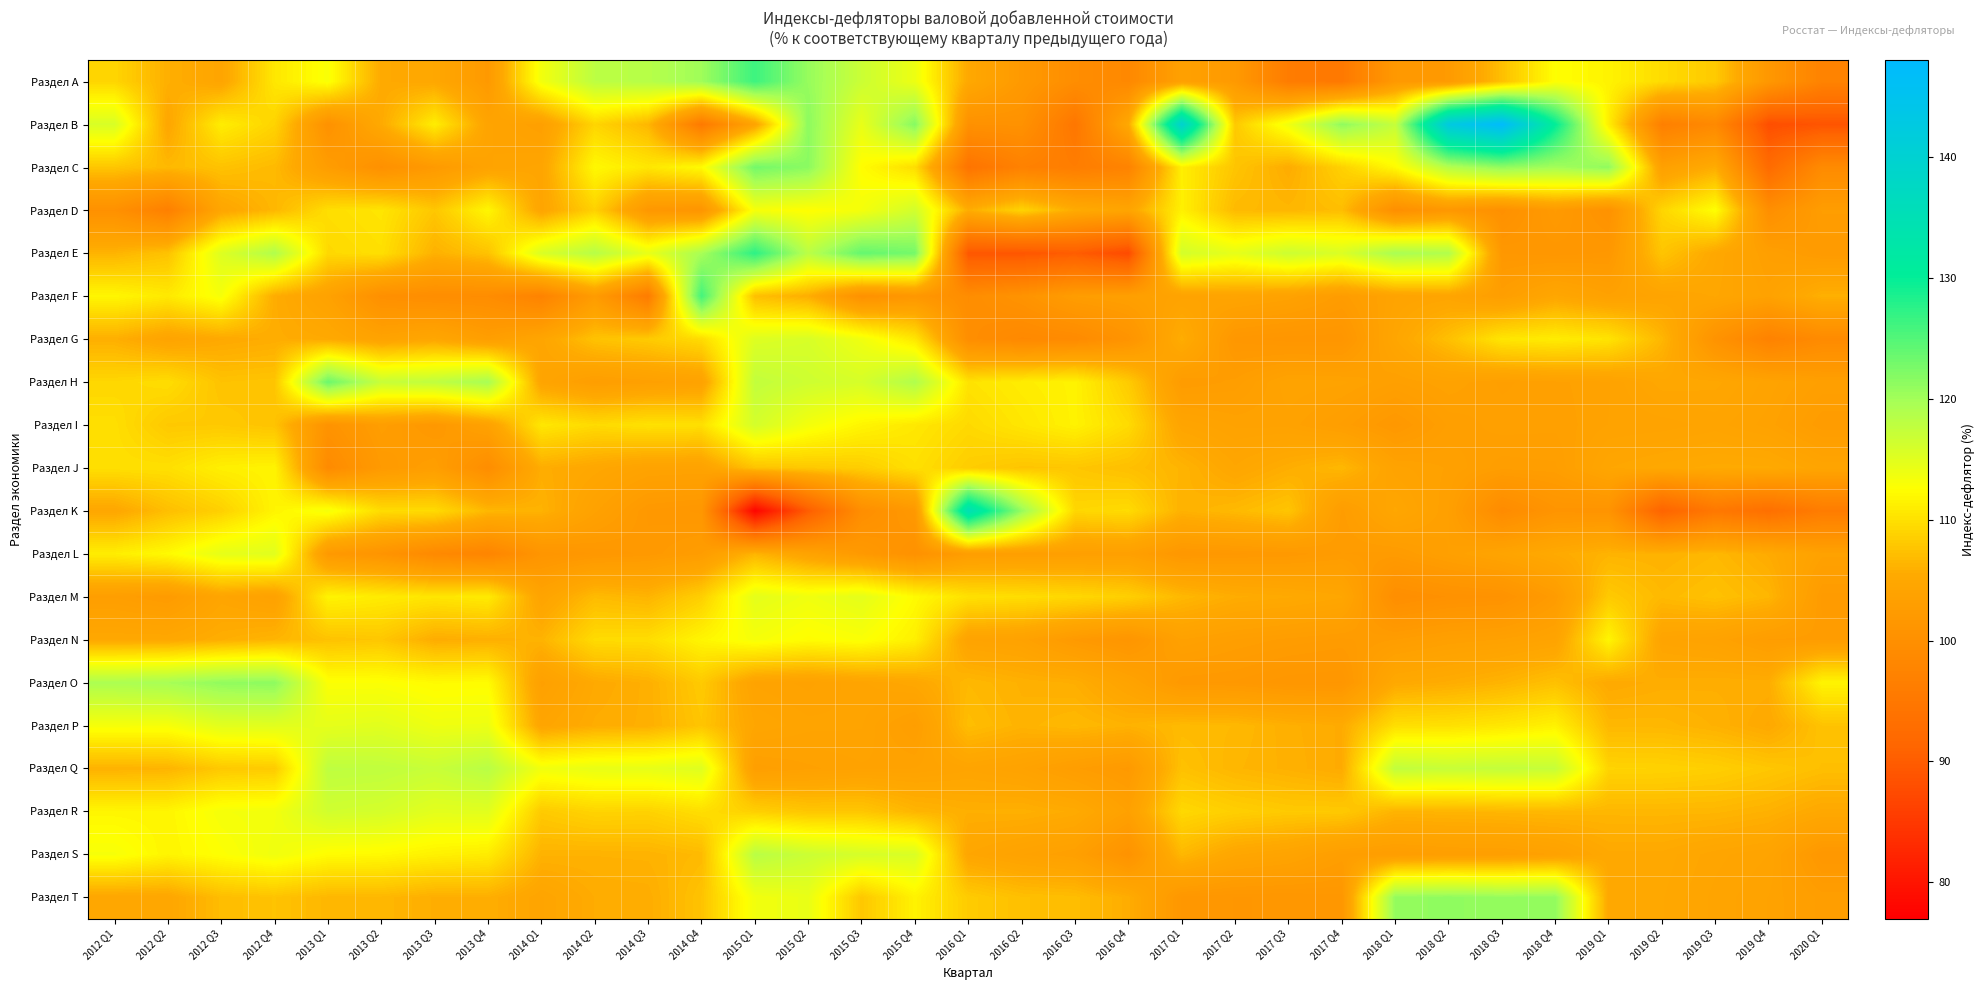

Between 2020 Q1 and 2015 Q3, which is larger?

2015 Q3